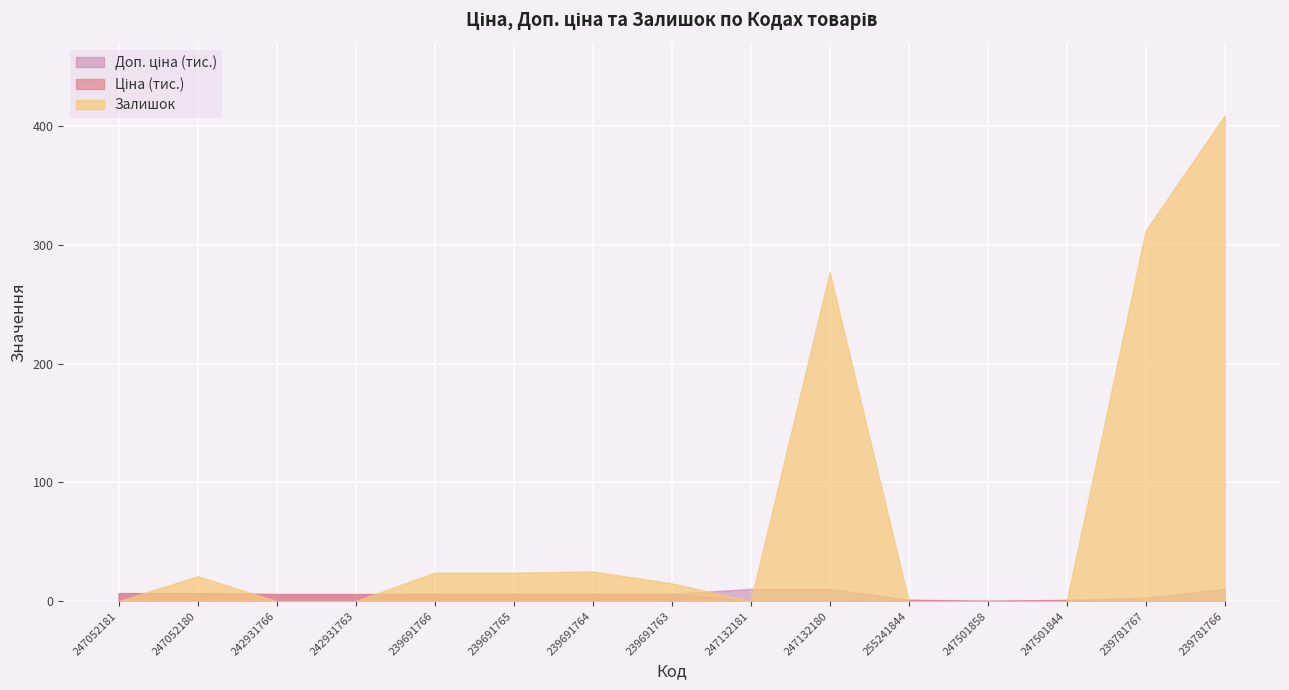

What is the greatest value displayed?

409.0